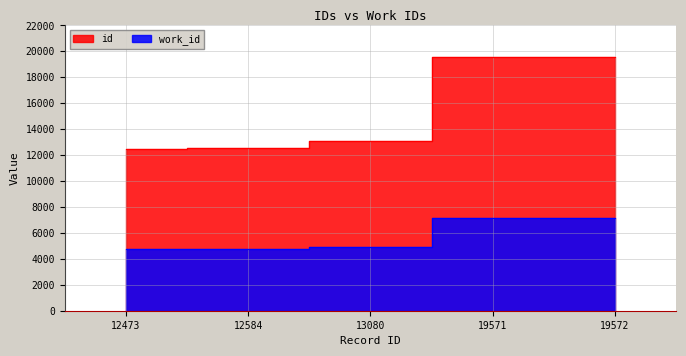

Which series changed the most between 13080 and 19571?

id